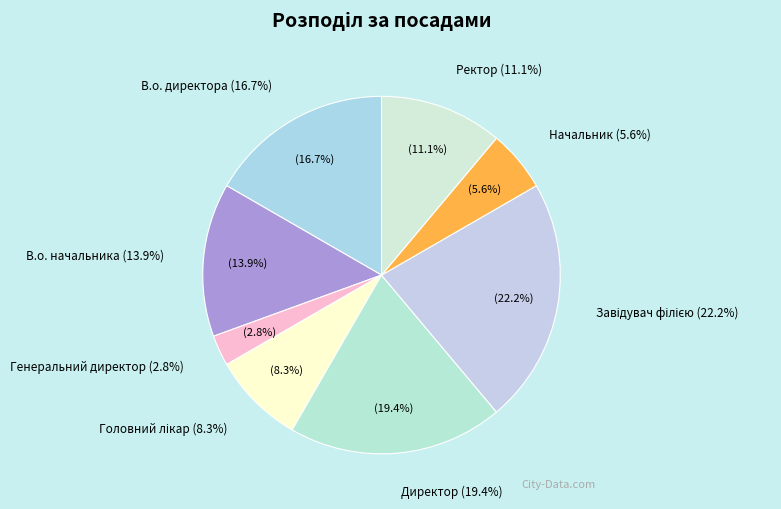

To the nearest percent, what is the difference between the largest and smallest slice percentages?

19%